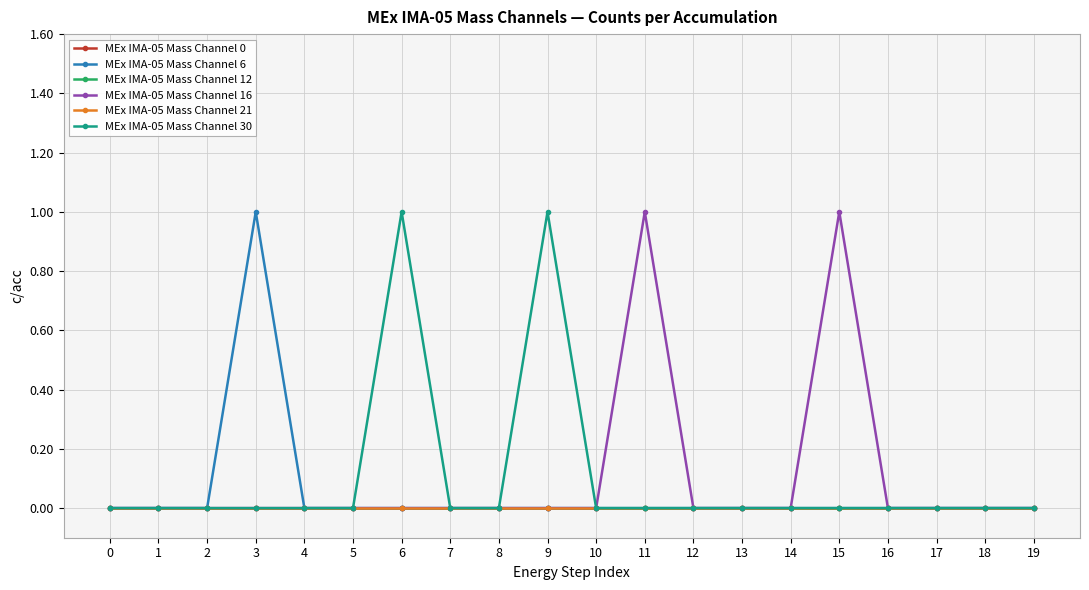

How many lines are shown in the chart?

6